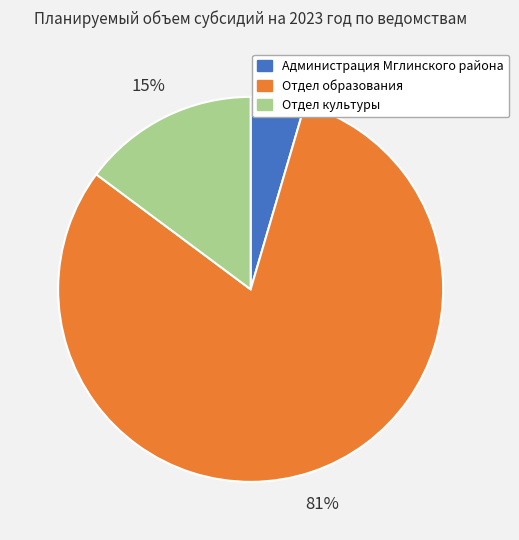

To the nearest percent, what percentage of the pie is Отдел культуры?

15%